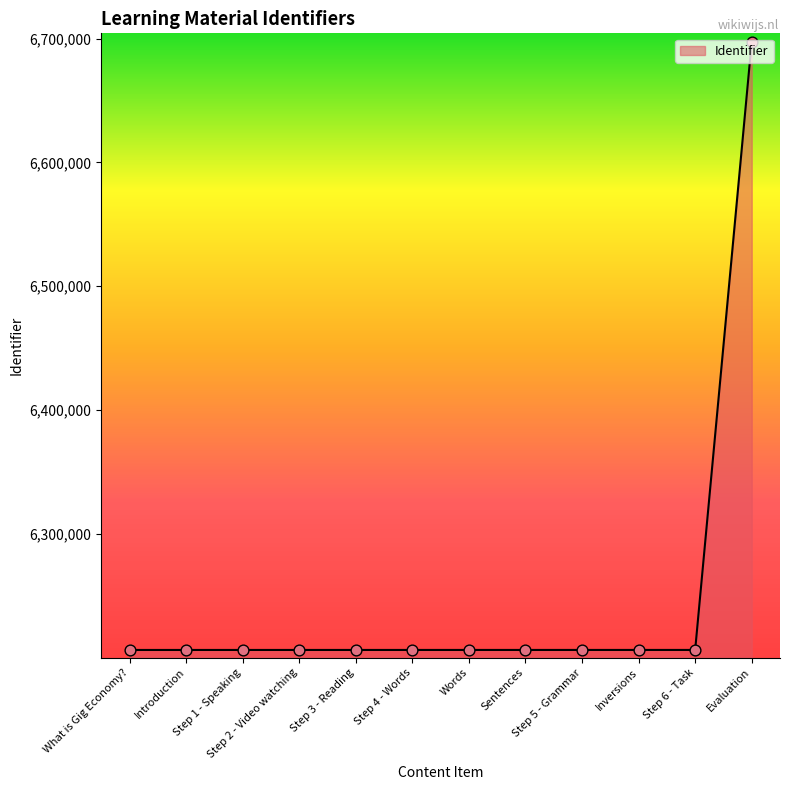

What is the change in value from Words to Sentences?

+2